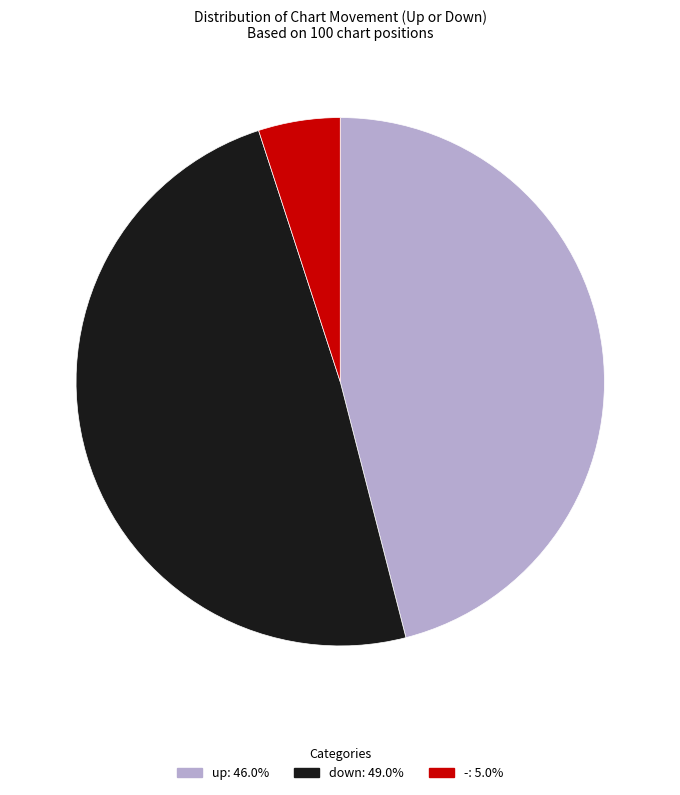

Combined, do up and - account for over 50%?

Yes